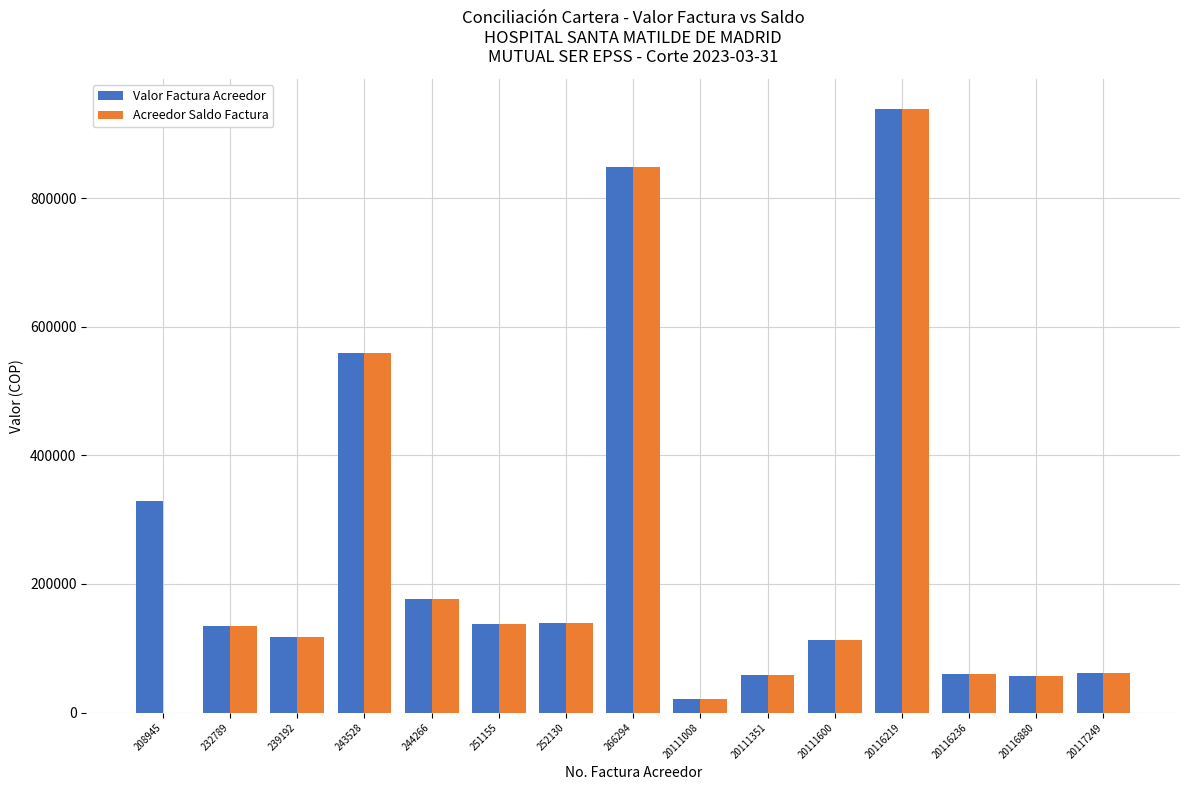

What is the total value across all series at 251155?

274600